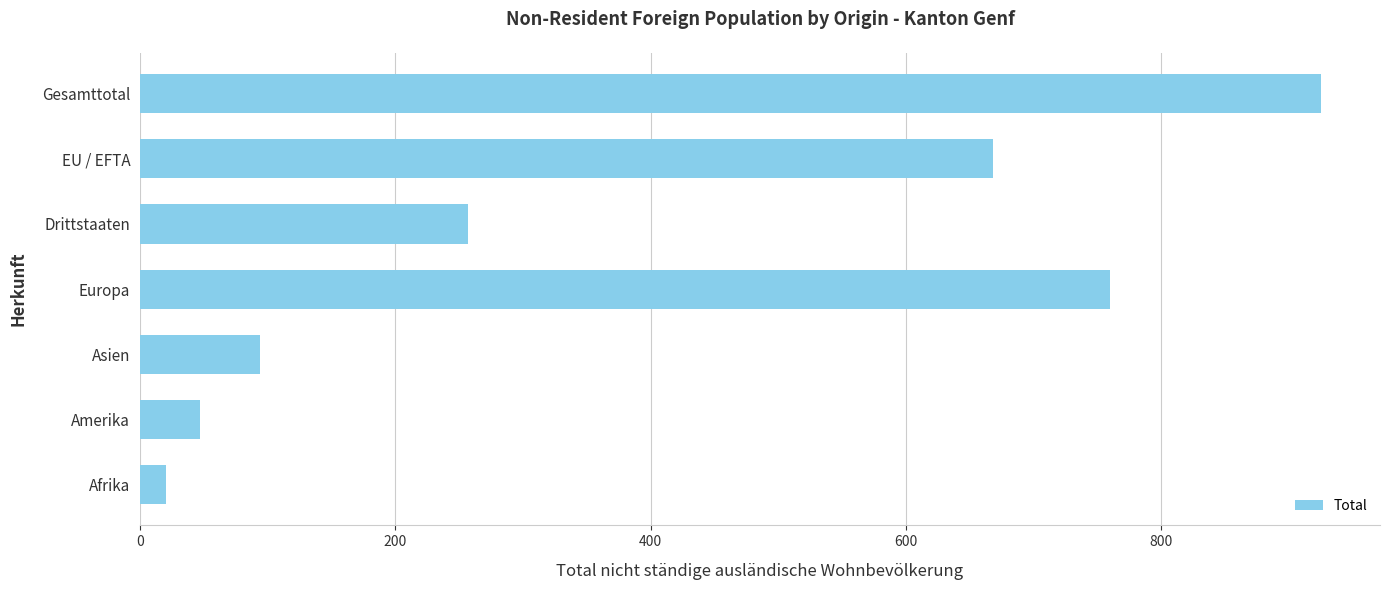

Rank the categories by value from highest to lowest.

Gesamttotal, Europa, EU / EFTA, Drittstaaten, Asien, Amerika, Afrika